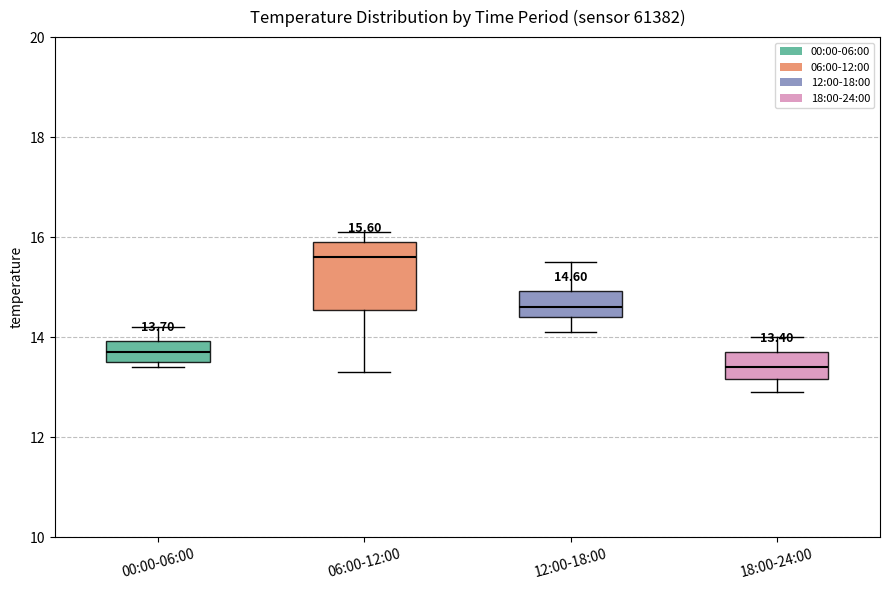

Comparing the boxes themselves (not the whiskers), which one is the tallest?

06:00-12:00